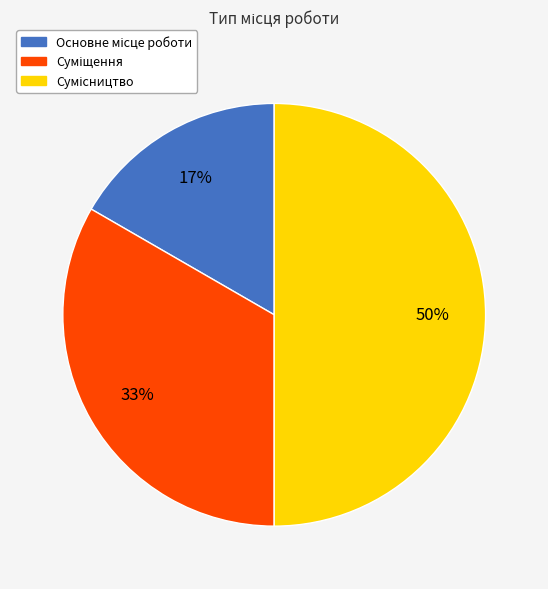

How many segments does this pie chart have?

3